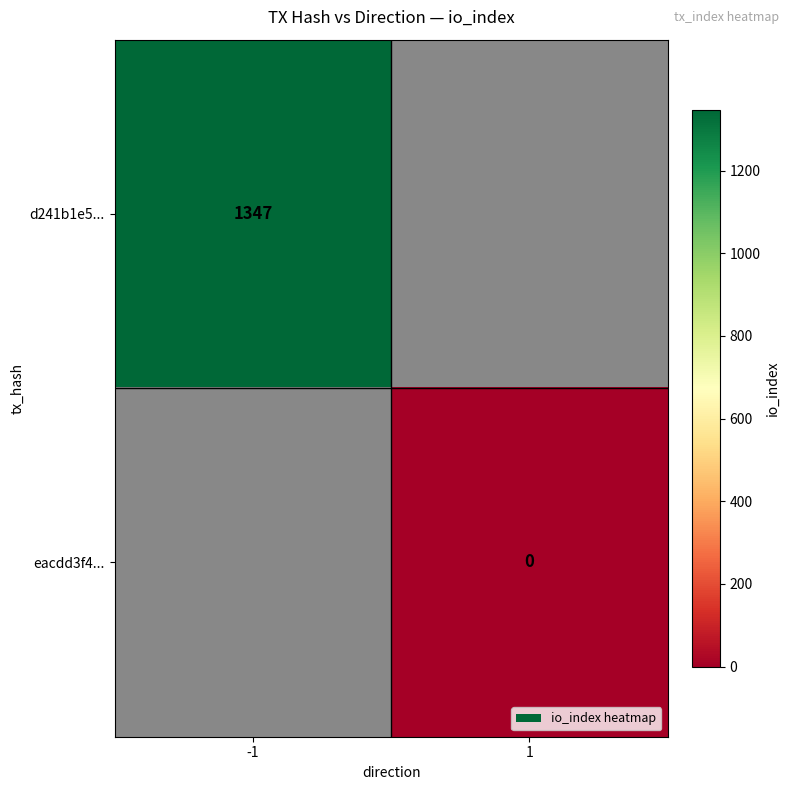

The d241b1e5... series shows 1347 at -1. True or false?

True